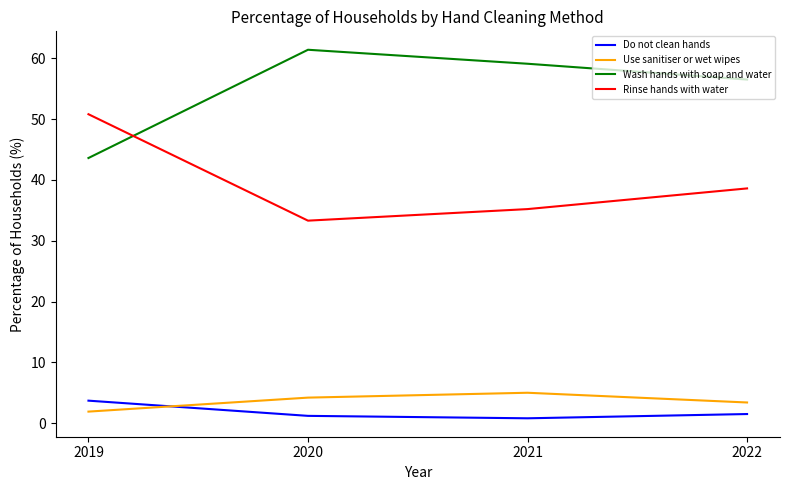

What is the sum of all Do not clean hands values?

7.2